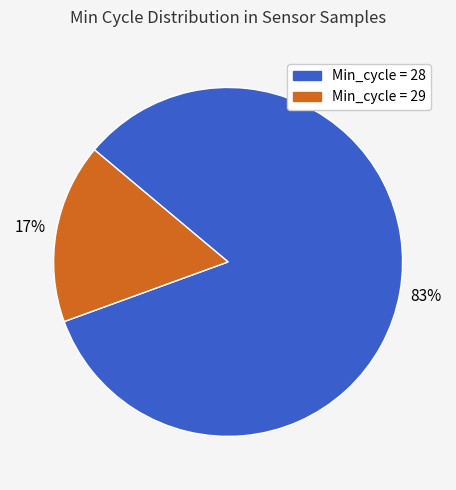

To the nearest percent, what is the average slice percentage?

50%